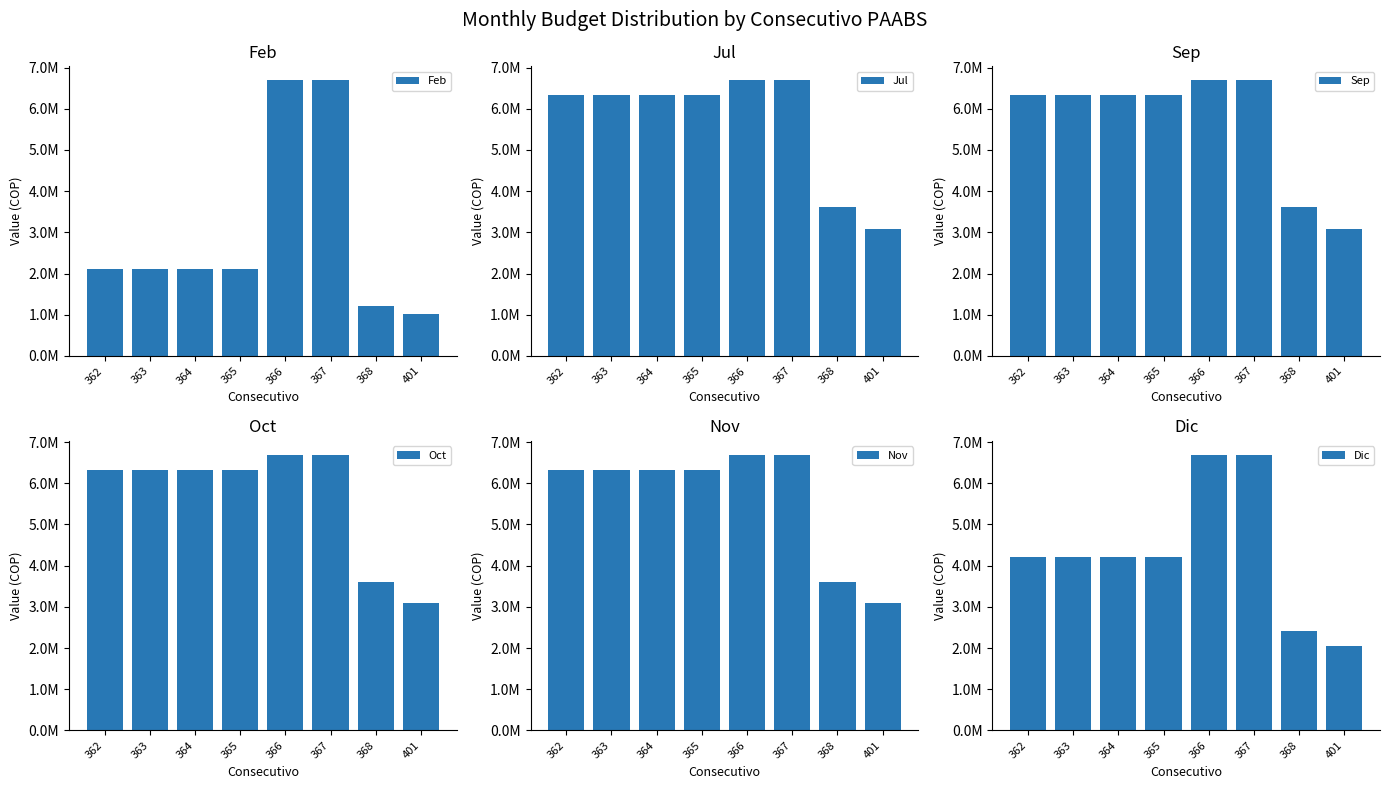

Reading left to right, transcribe all the data shown in this chart.

Feb: 2109333.3	2109333.3	2109333.3	2109333.3	6695000.0	6695000.0	1201666.7	1030000.0
Jul: 6328000.0	6328000.0	6328000.0	6328000.0	6695000.0	6695000.0	3605000.0	3090000.0
Sep: 6328000.0	6328000.0	6328000.0	6328000.0	6695000.0	6695000.0	3605000.0	3090000.0
Oct: 6328000.0	6328000.0	6328000.0	6328000.0	6695000.0	6695000.0	3605000.0	3090000.0
Nov: 6328000.0	6328000.0	6328000.0	6328000.0	6695000.0	6695000.0	3605000.0	3090000.0
Dic: 4218666.7	4218666.7	4218666.7	4218666.7	6695000.0	6695000.0	2403333.3	2060000.0